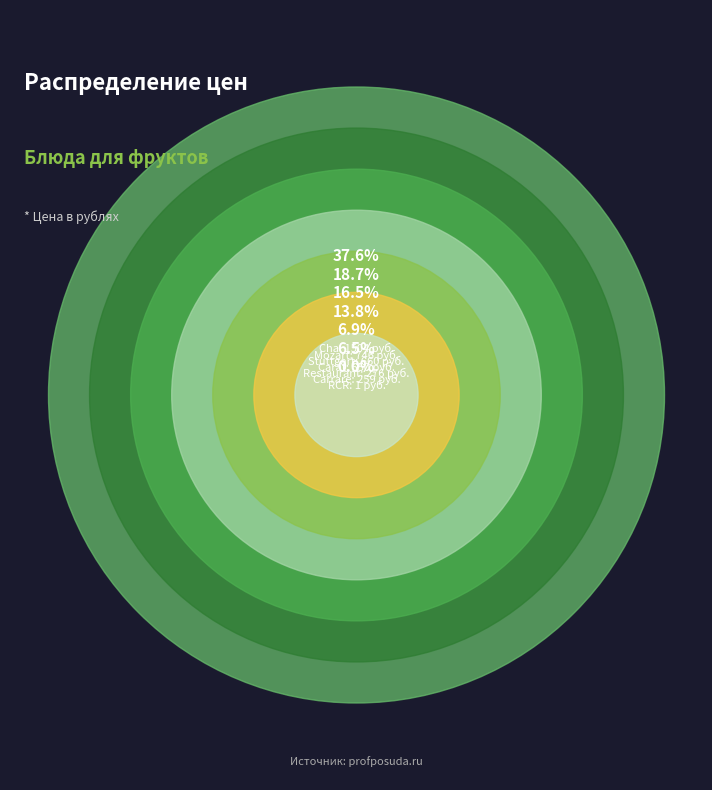

What percentage is the 10085 Stuttgart slice, to the nearest percent?

17%